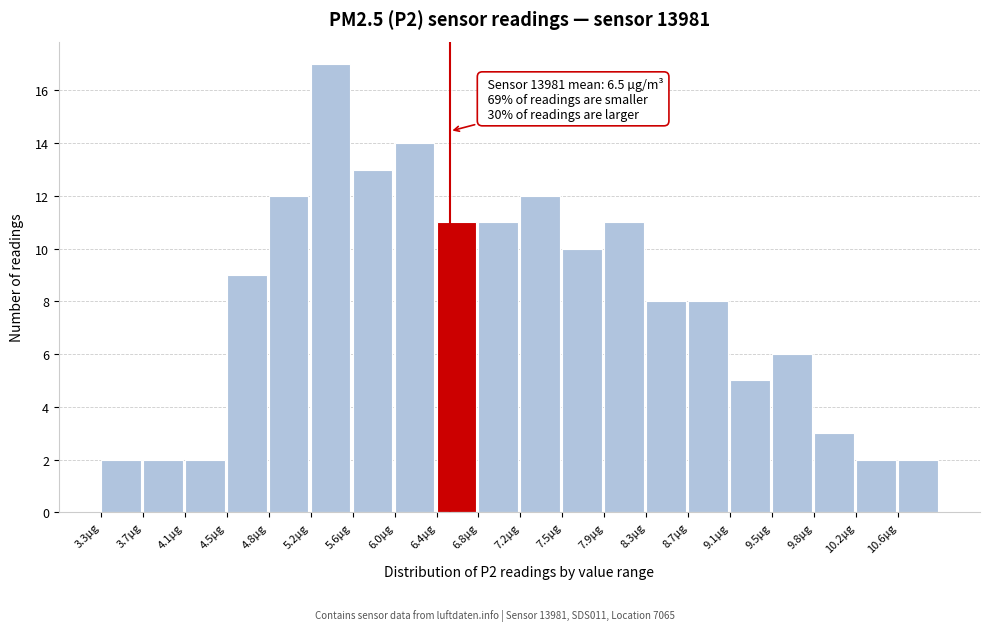

Over which range of the x-axis is the bar tallest?

5.225 to 5.610